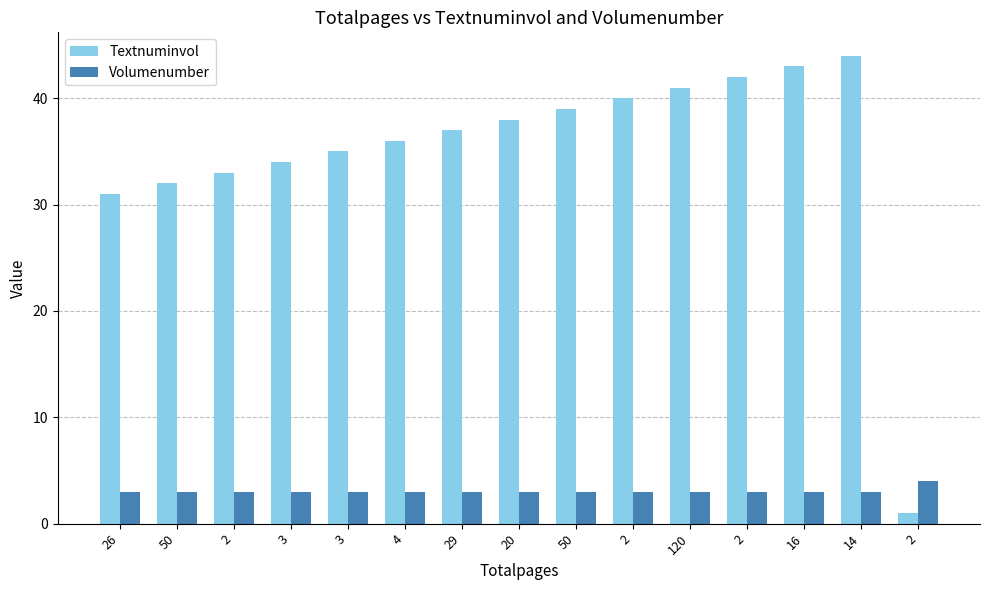

Which series has the widest spread of values?

Textnuminvol